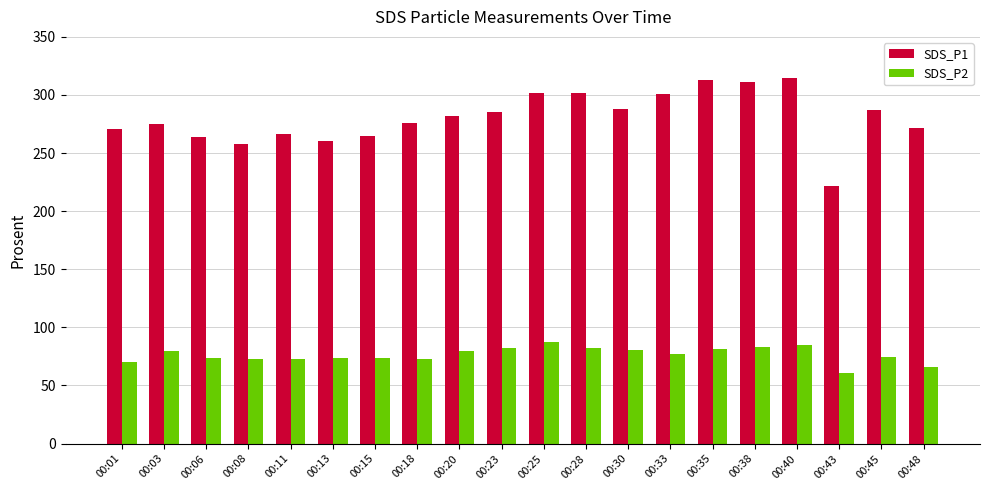

What is the average value of the SDS_P1 series?

280.6